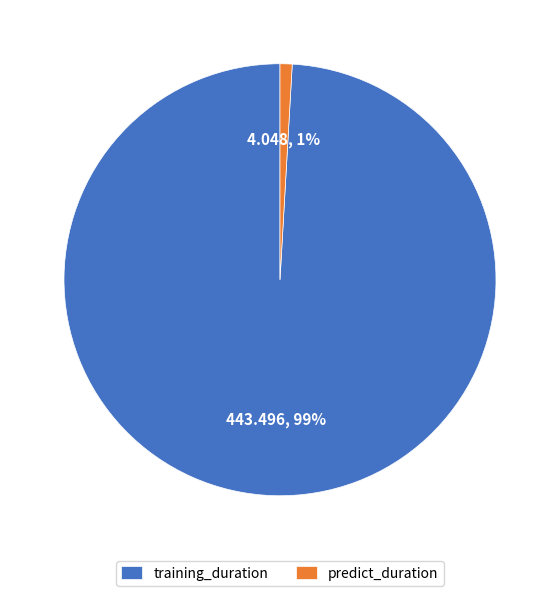

Rank the categories by value from lowest to highest.

predict_duration, training_duration